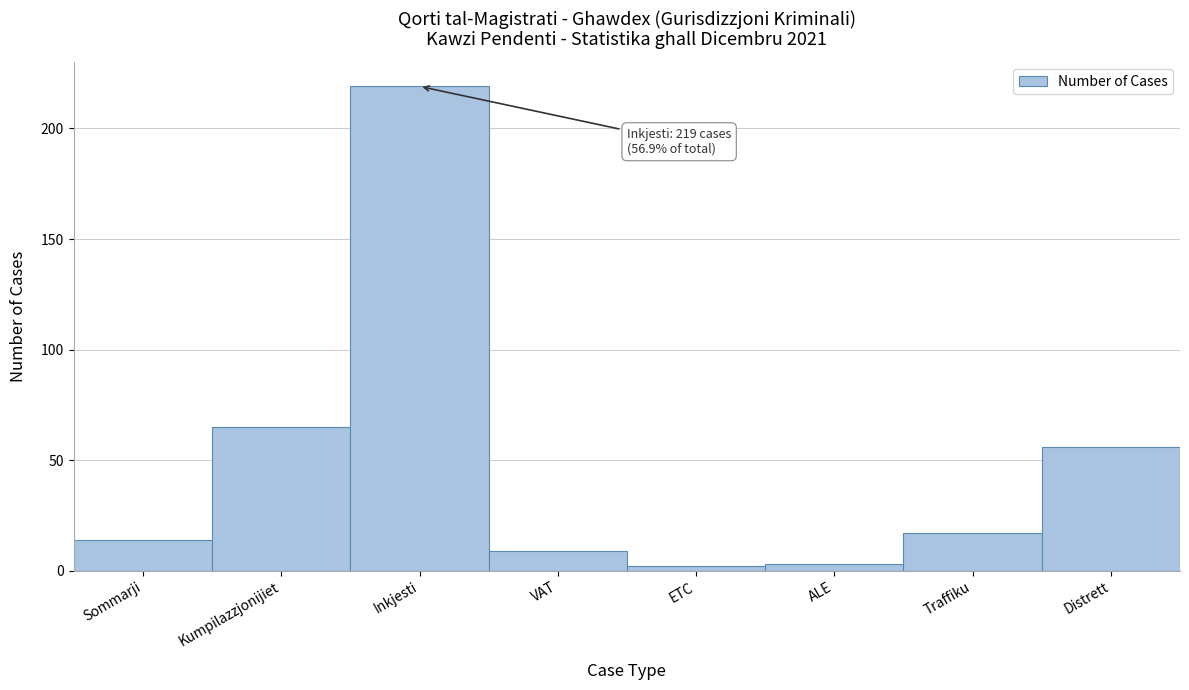

Reading left to right, extract all data points from this chart.

14	65	219	9	2	3	17	56